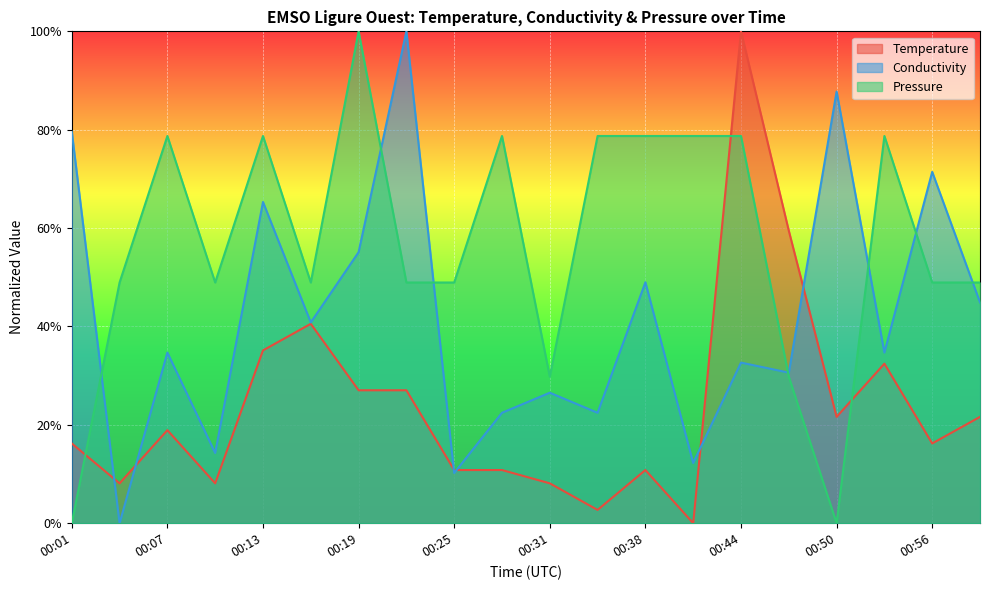

What is the difference between the second highest and minimum values in the Conductivity series?

0.9